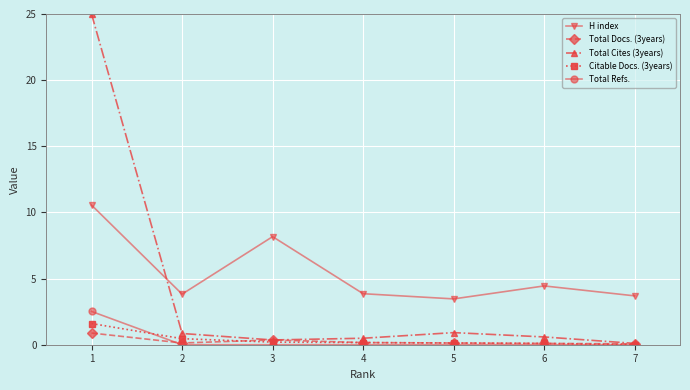

At which category is the sum across all series the highest?

1